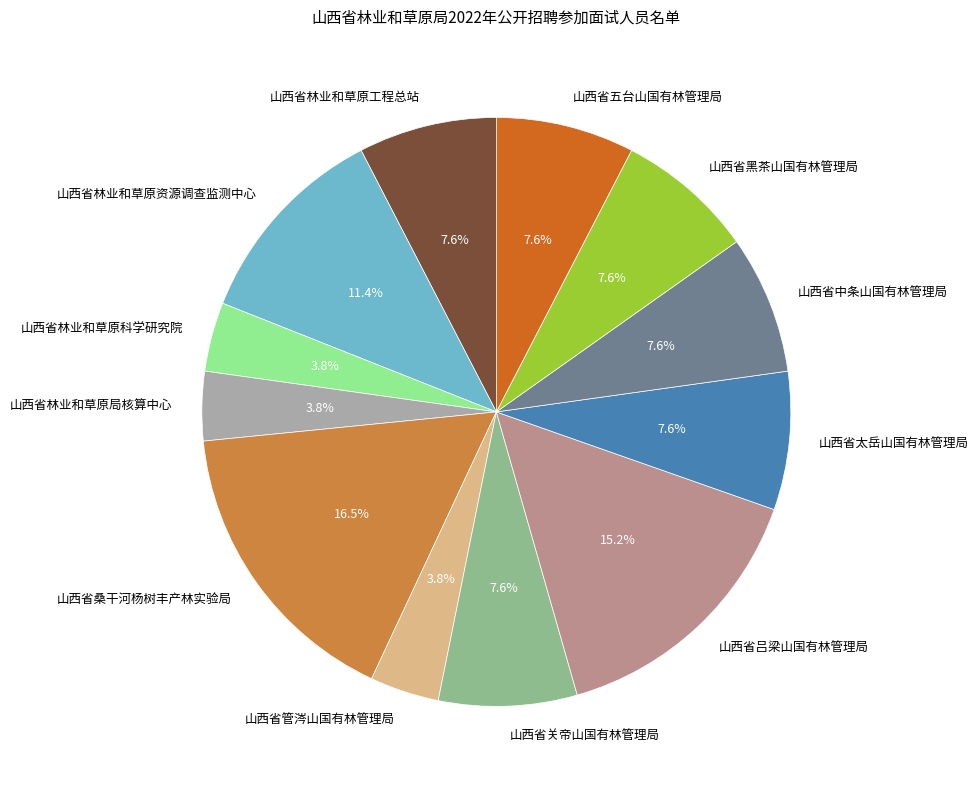

What percentage is NOT represented by 山西省桑干河杨树丰产林实验局?

83.5%